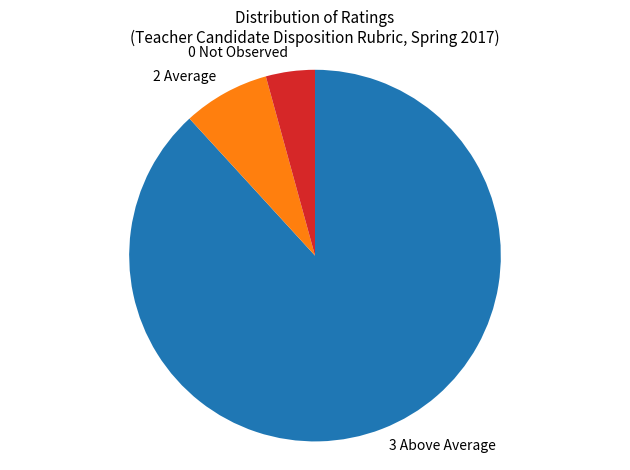

How many slices are in this pie chart?

3